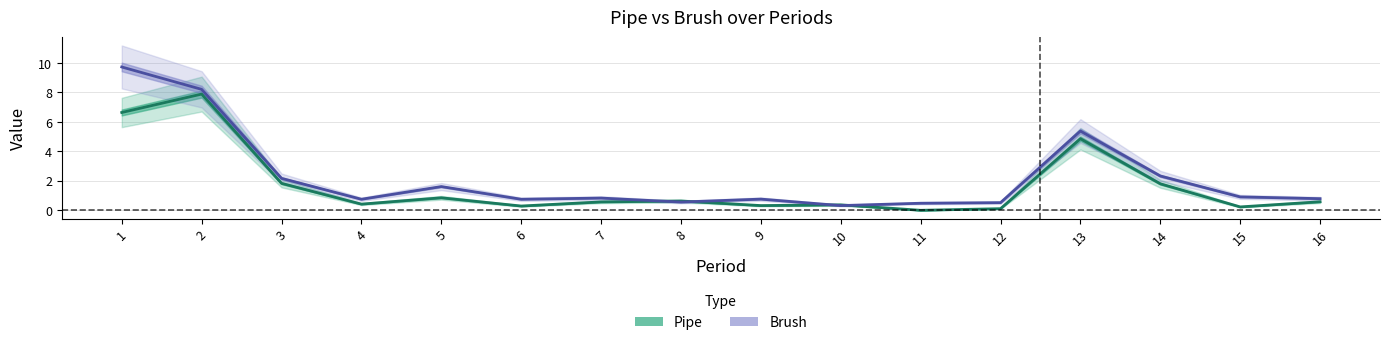

Which series has the largest total across all categories?

Brush